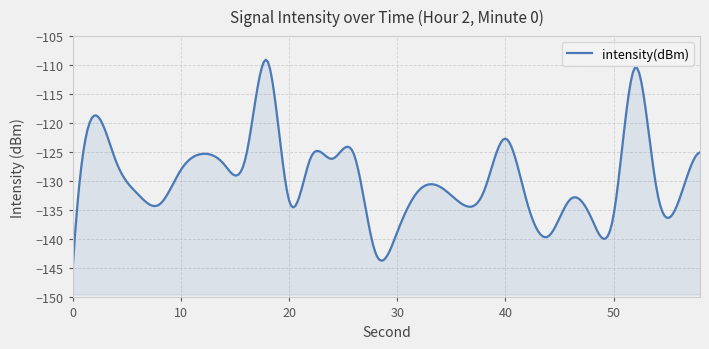

The value at 38 is -62.0. True or false?

False